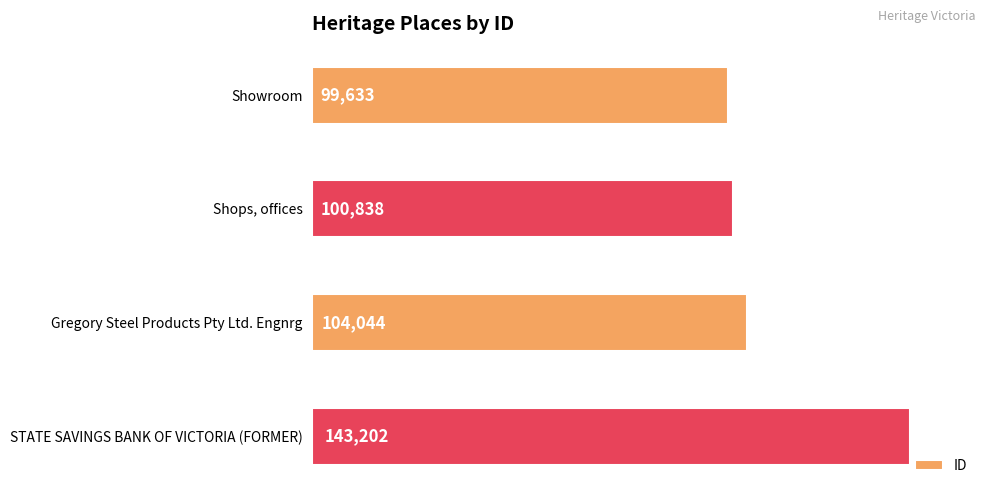

What is the greatest value displayed?

143202